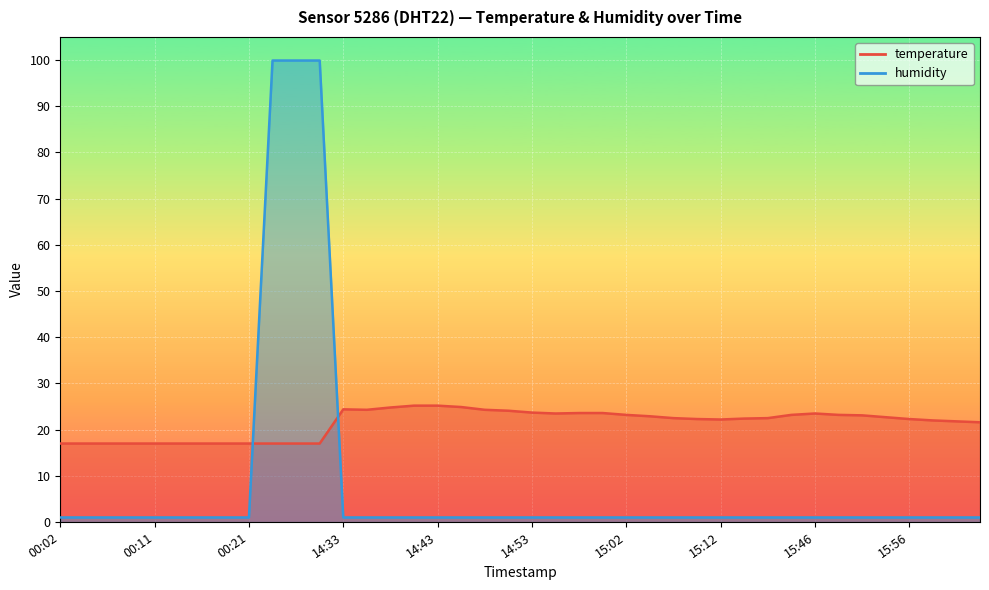

What value does the humidity series have at 15:58?

1.0